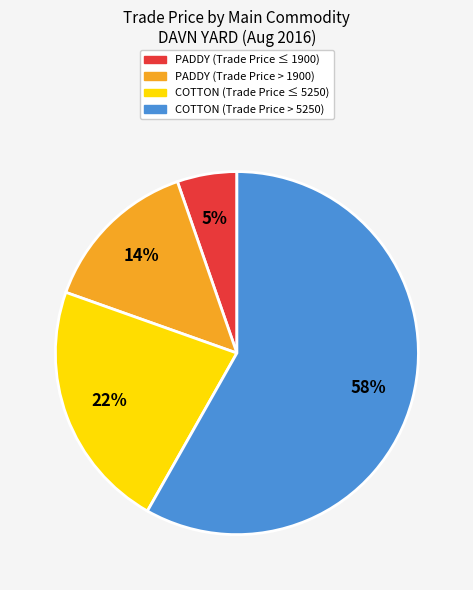

Does any single category account for the majority?

Yes